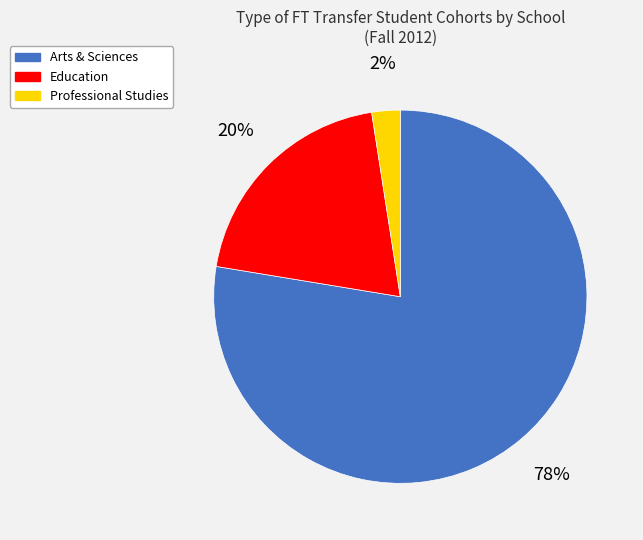

The Arts & Sciences slice represents 78% of the pie. True or false?

True